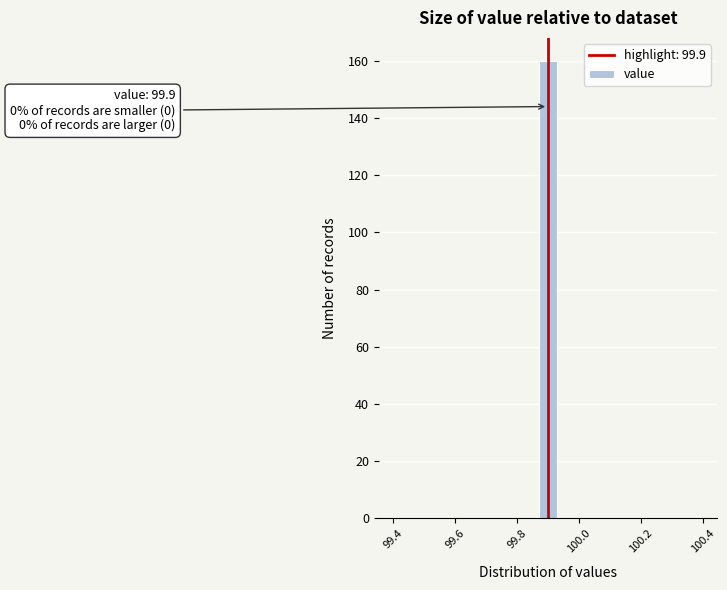

Around what value on the x-axis is the tallest bar? Give the approximate position of its centre, as read against the axis.

99.90